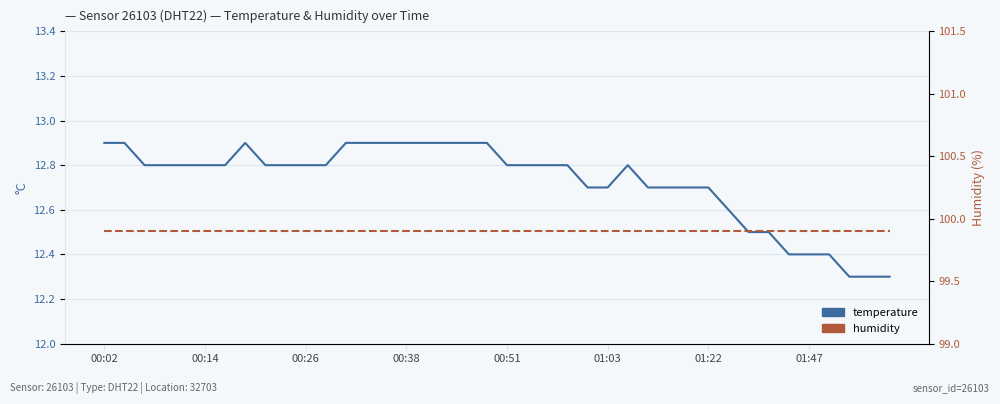

What is the difference between the maximum and minimum values in the temperature series?

0.6